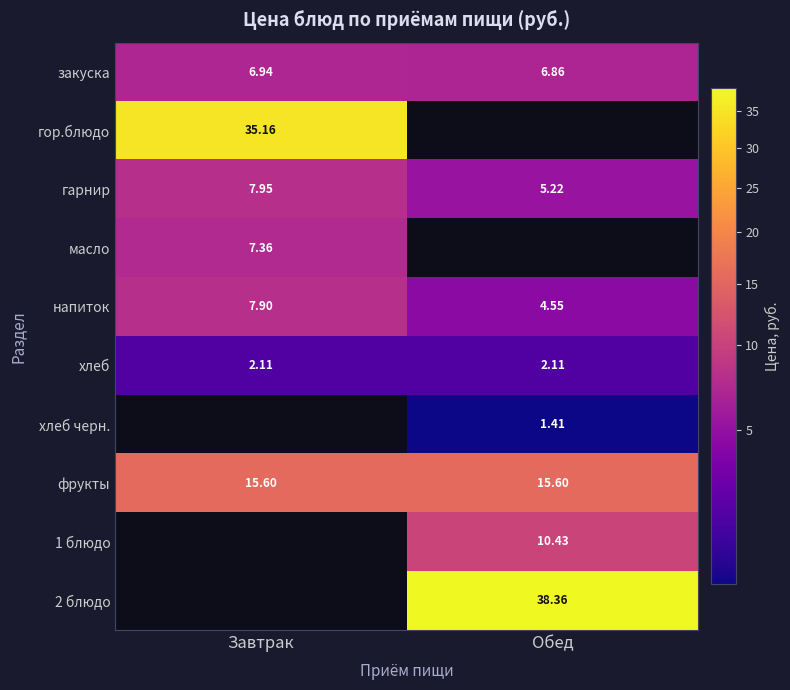

Is it true that 2 блюдо equals 38.4 at Обед?

True